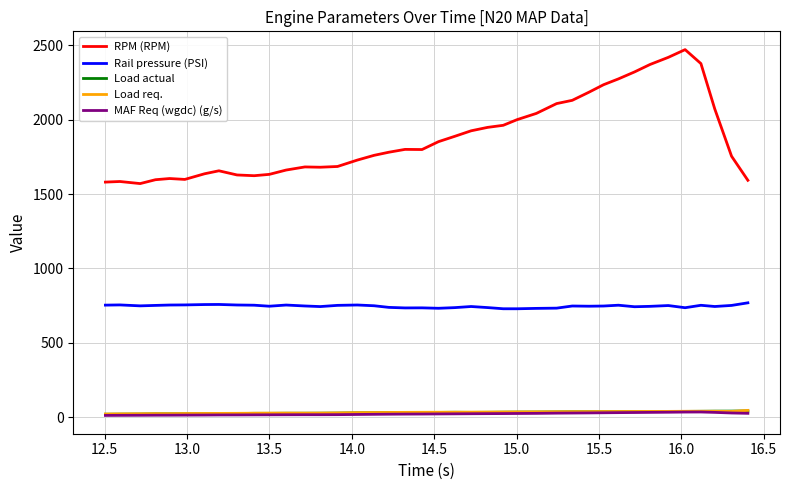

True or false: RPM (RPM) and Load actual cross at least once.

False